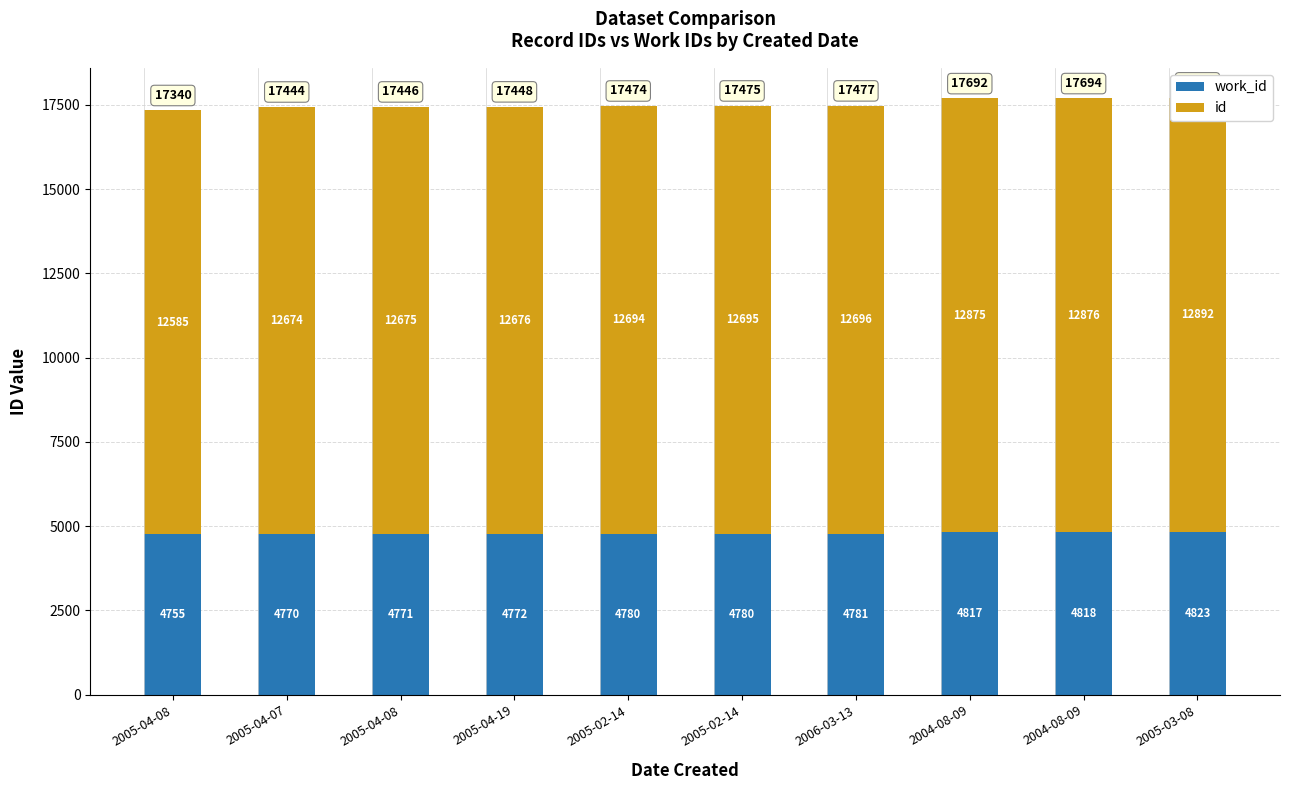

What is the label of the 1st bar from the right?

2005-03-08